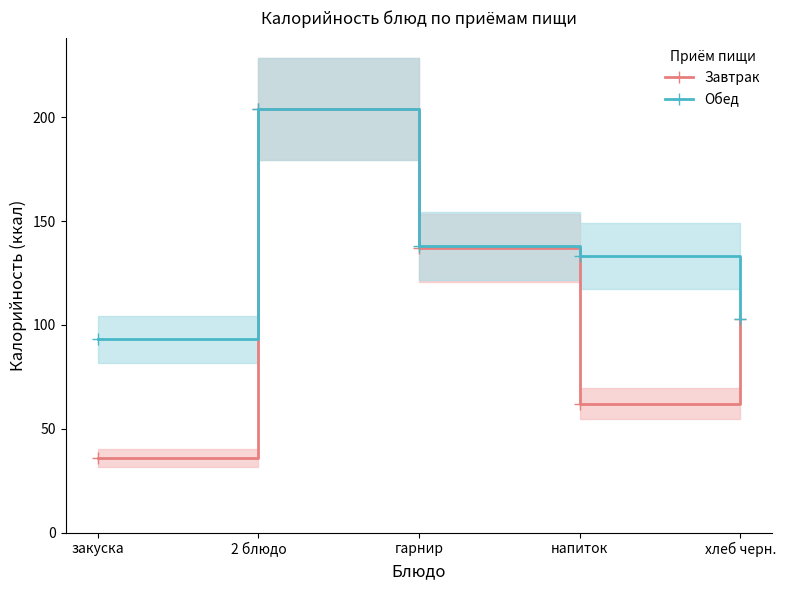

At how many categories does at least one series exceed 132?

3